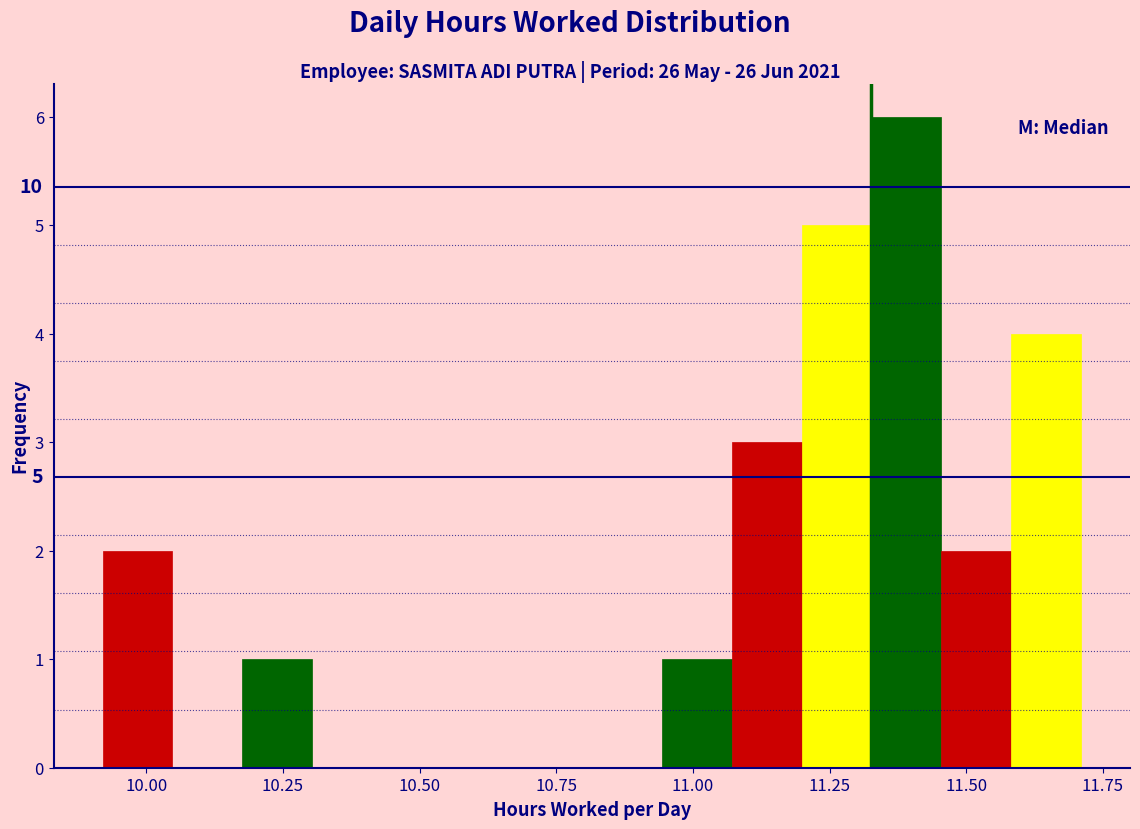

Read against the x-axis, roughly where is the centre of the tallest bar?

11.40